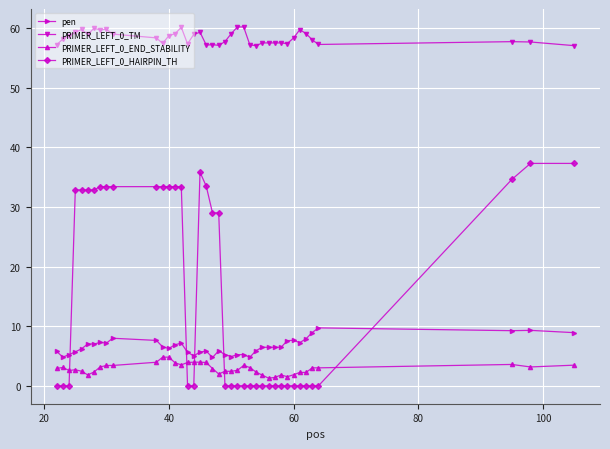

What is the maximum value for pen?

9.7